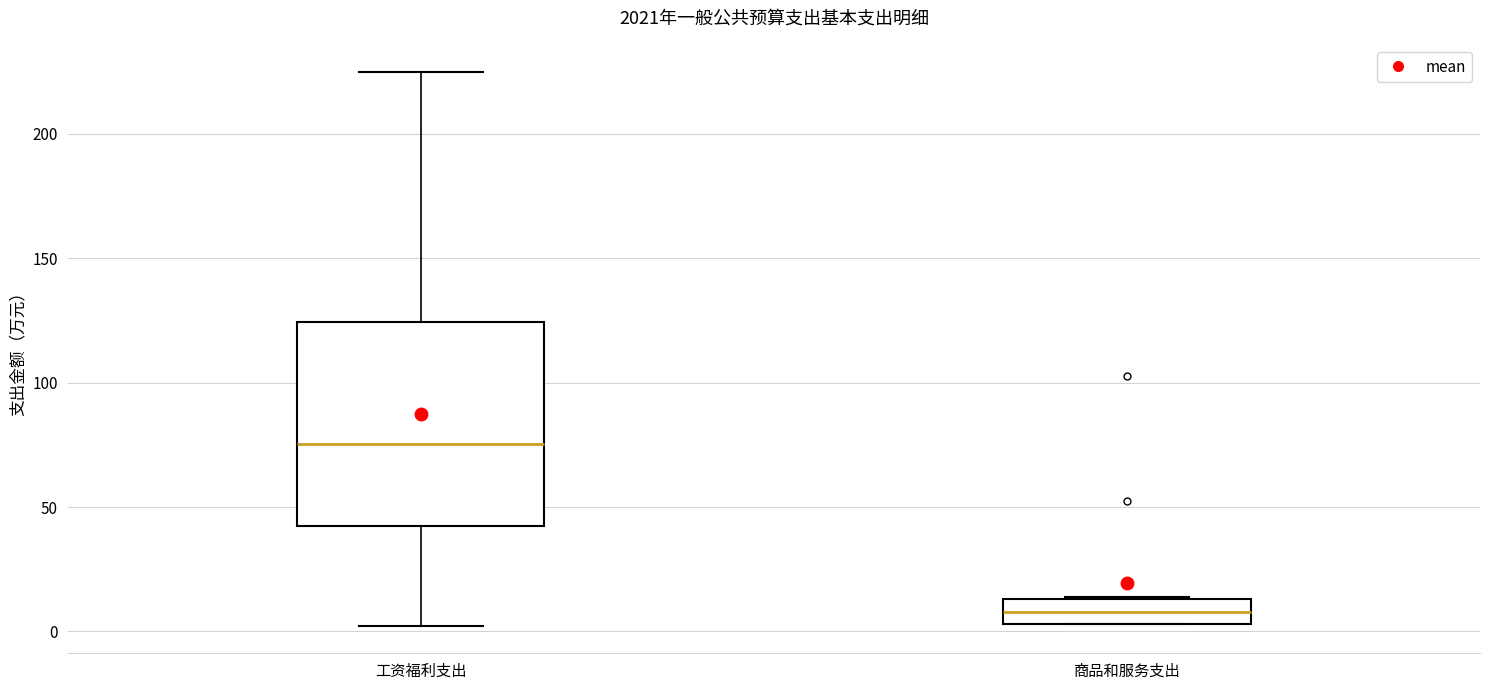

Reading left to right, transcribe this box plot: for each box, give where its median line is, the range the box spans, and where its two whiskers end, as read against the y-axis. The values are not printed on the chart, so give them approximately, as read against the axis.

工资福利支出: median 75, box 40 to 125, whiskers 0 to 225
商品和服务支出: median 10, box 5 to 15, whiskers 5 to 15